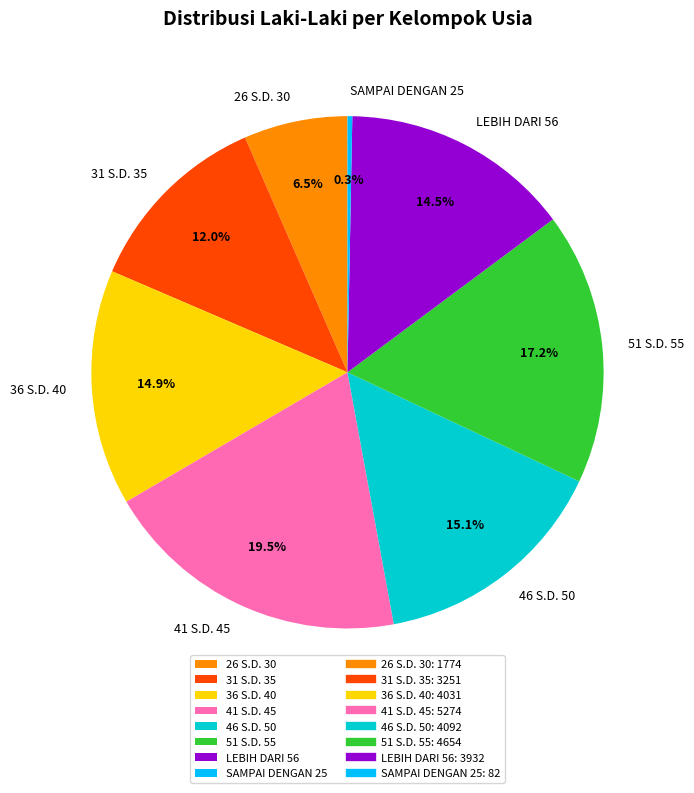

Combined, what portion of the pie is 26 S.D. 30 and 36 S.D. 40?

21.4%